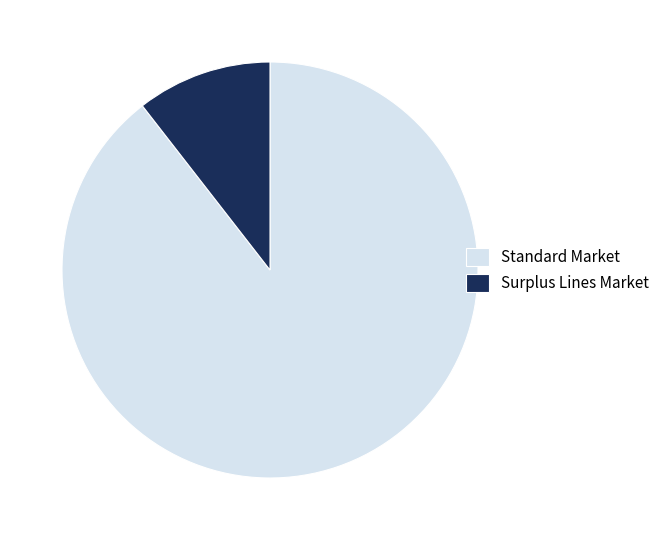

Is it true that Surplus Lines Market is 20% of the pie?

False